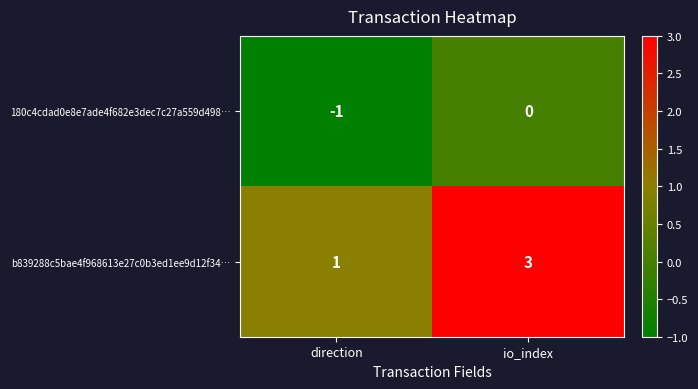

What is the maximum value shown in the chart?

3